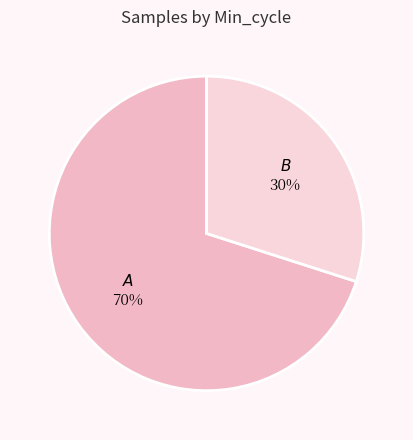

How many segments does this pie chart have?

2